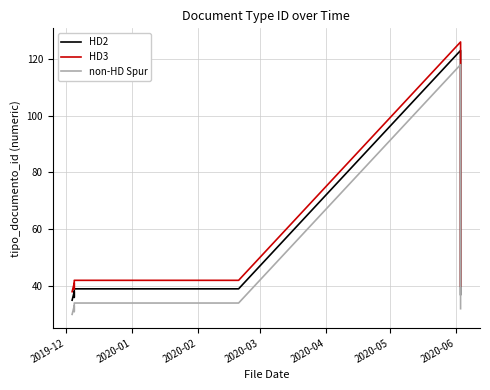

The non-HD Spur series shows 12 at 7. True or false?

False